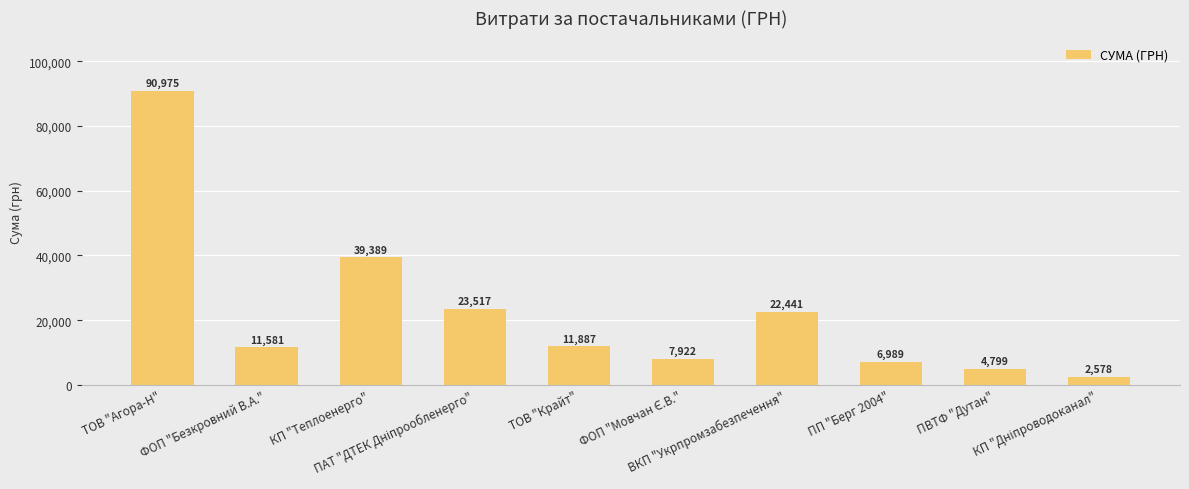

At which label does the data first exceed 11887?

ТОВ "Агора-Н"